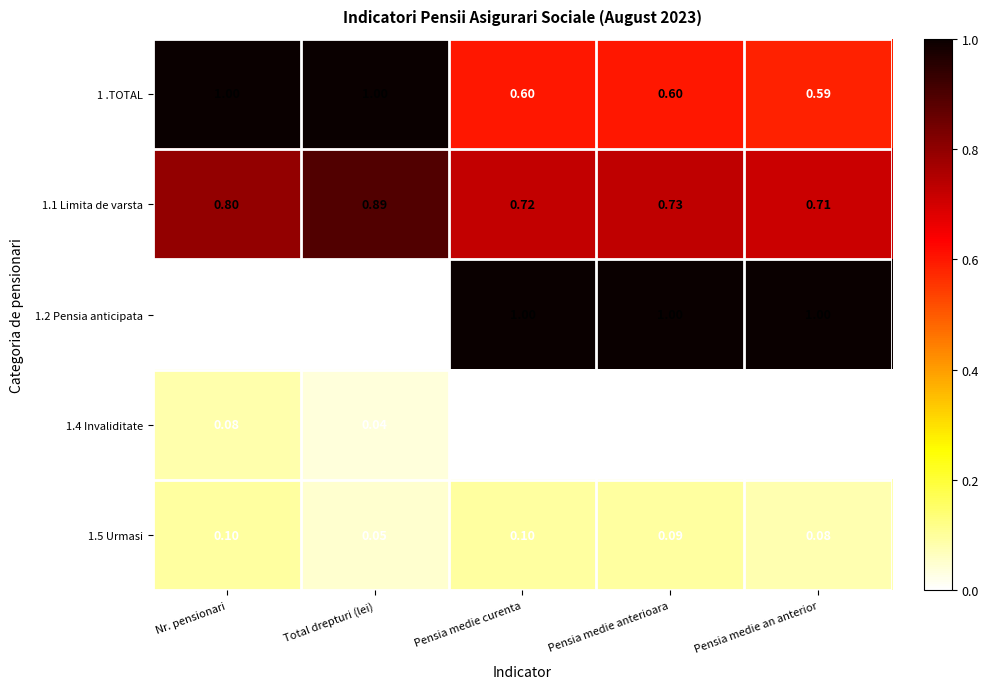

Which category has the highest value in the 1.4 Invaliditate series?

Nr. pensionari